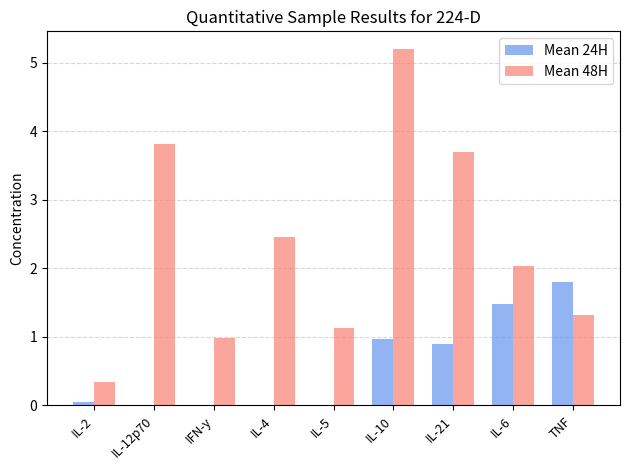

What is the total value across all series at IL-6?

3.5